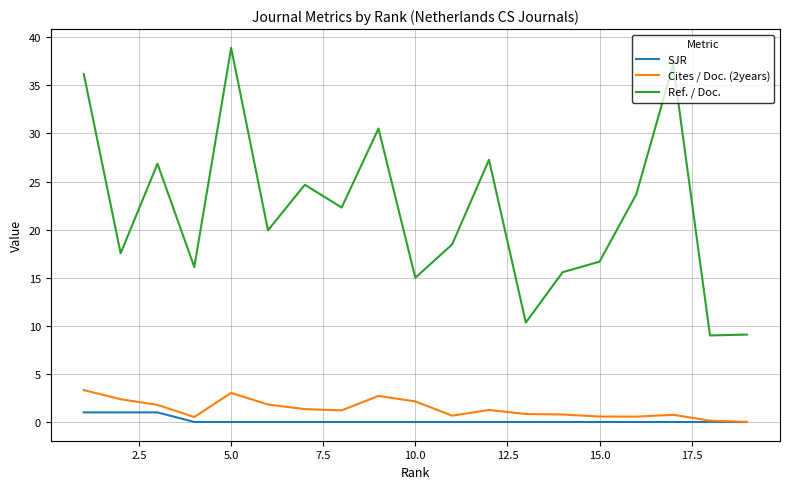

What is the maximum value for Cites / Doc. (2years)?

3.3